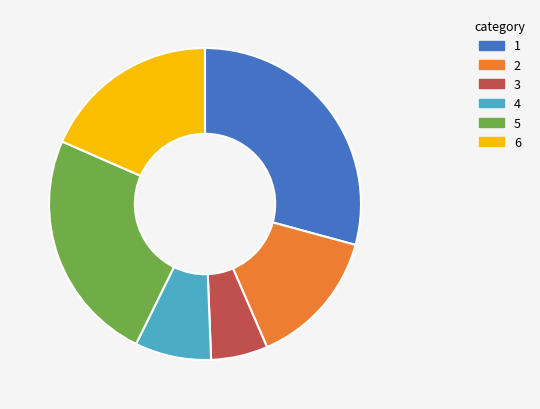

Is there any slice that represents more than half of the pie?

No